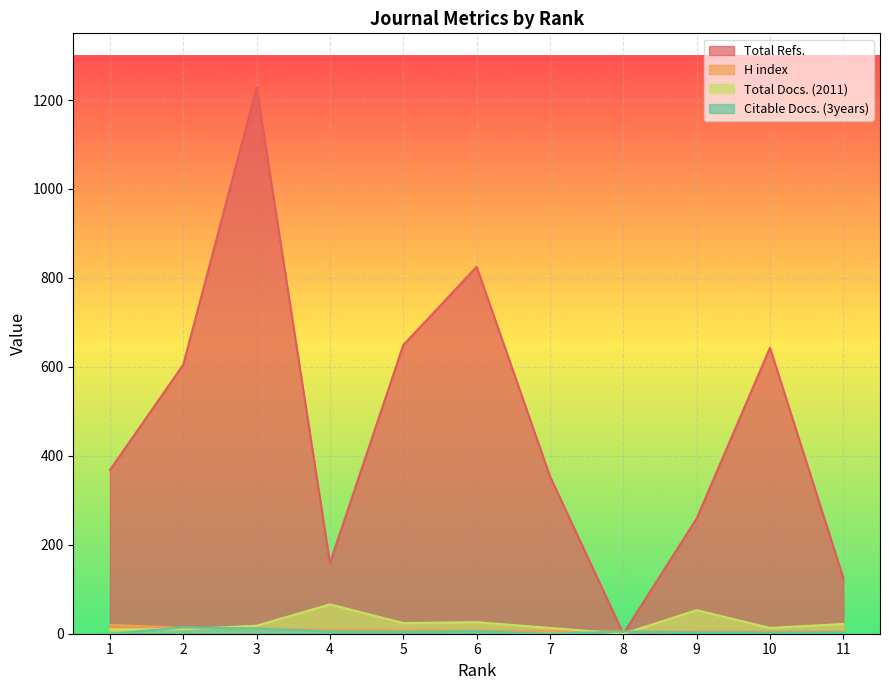

What is the average value of the Total Refs. series?

474